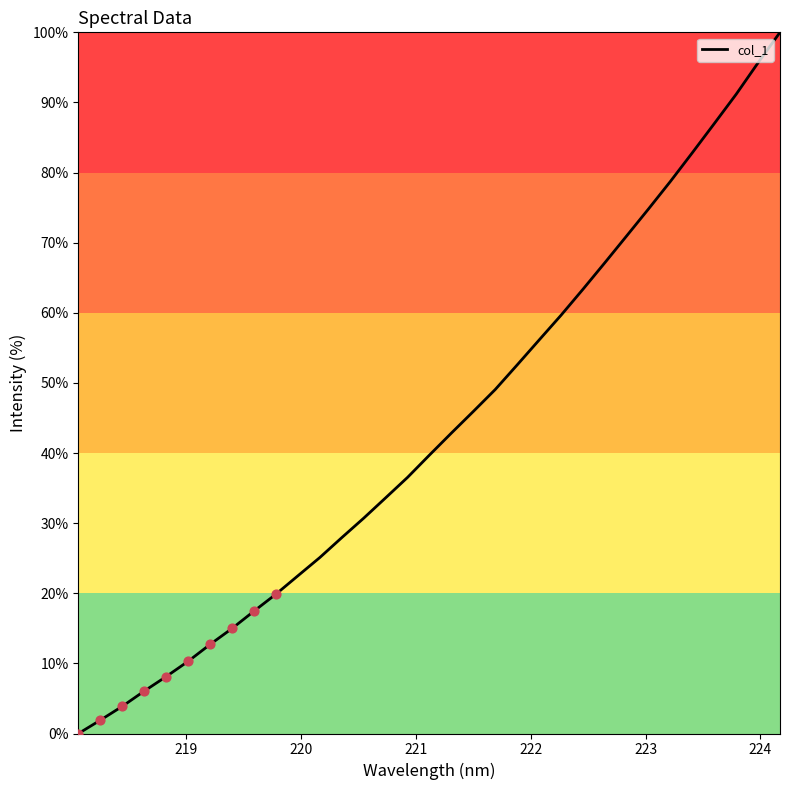

What is the difference between the maximum and minimum values?

100.0